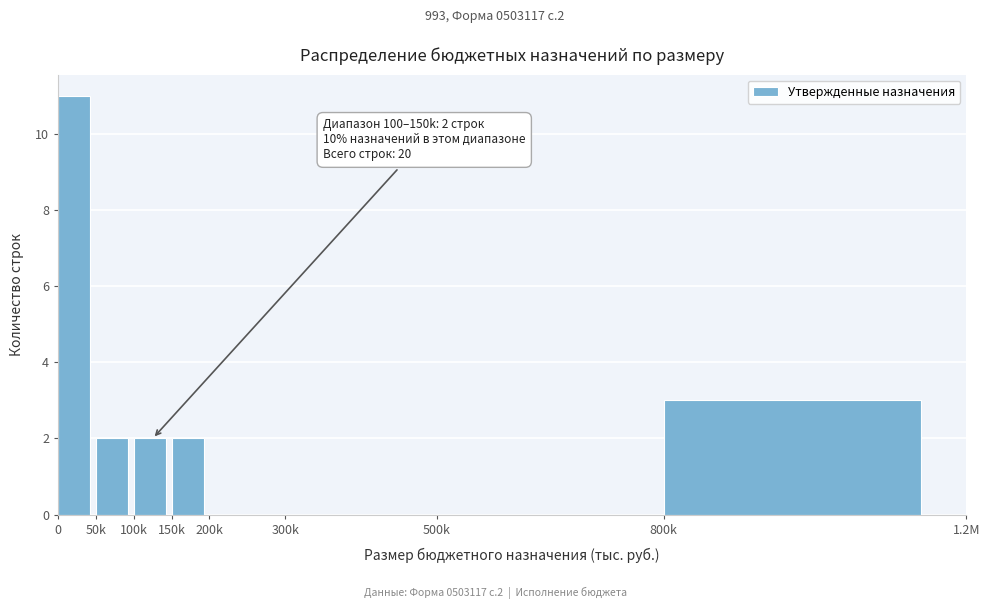

Reading left to right, transcribe all the data shown in this chart.

0=11	50k=2	100k=2	150k=2	200k=0	300k=0	500k=0	800k=3